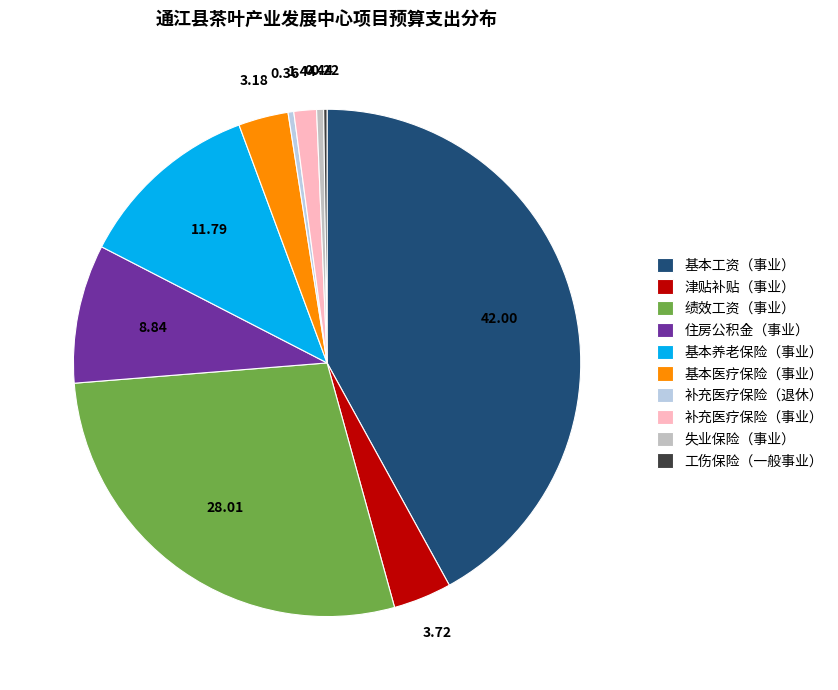

Combined, what portion of the pie is 失业保险（事业） and 基本医疗保险（事业）?

3.6%